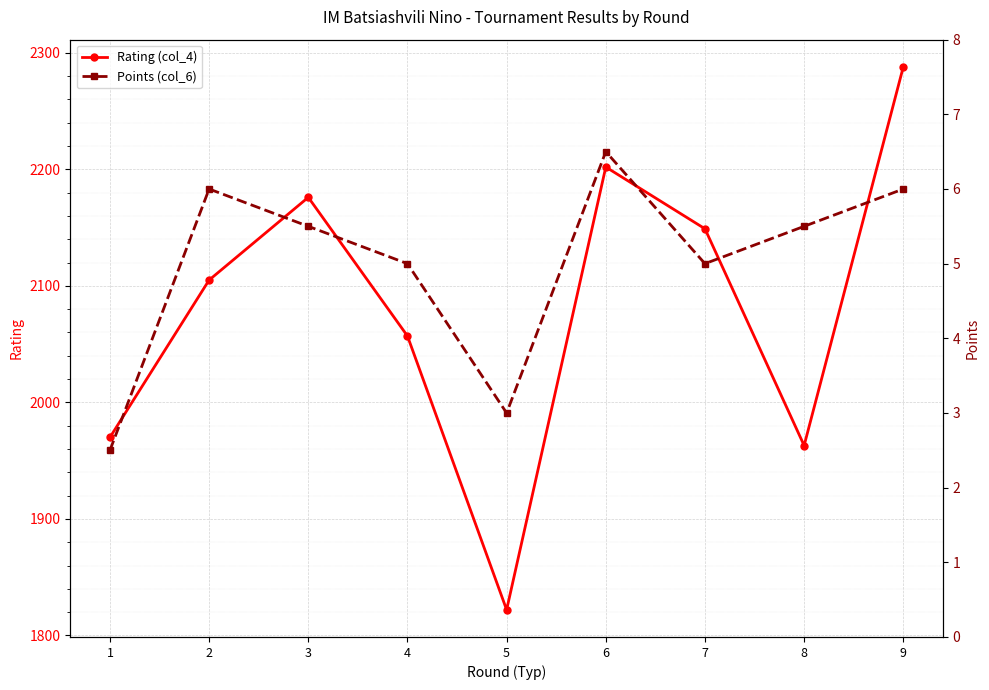

Rank the categories by Points (col_6) value from lowest to highest.

1, 5, 4, 7, 3, 8, 2, 9, 6